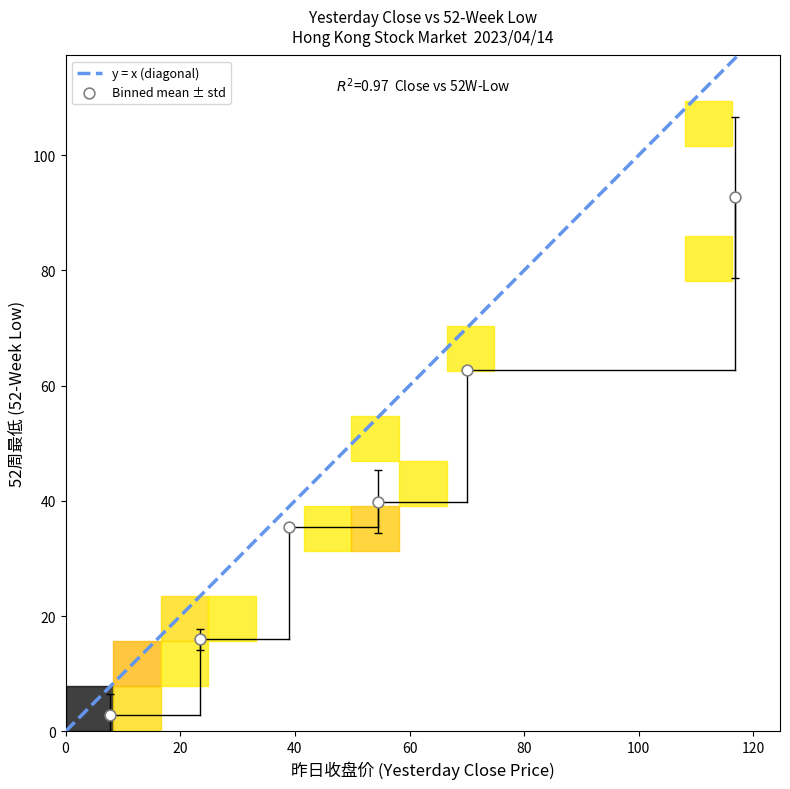

What is the average Y value?

41.6